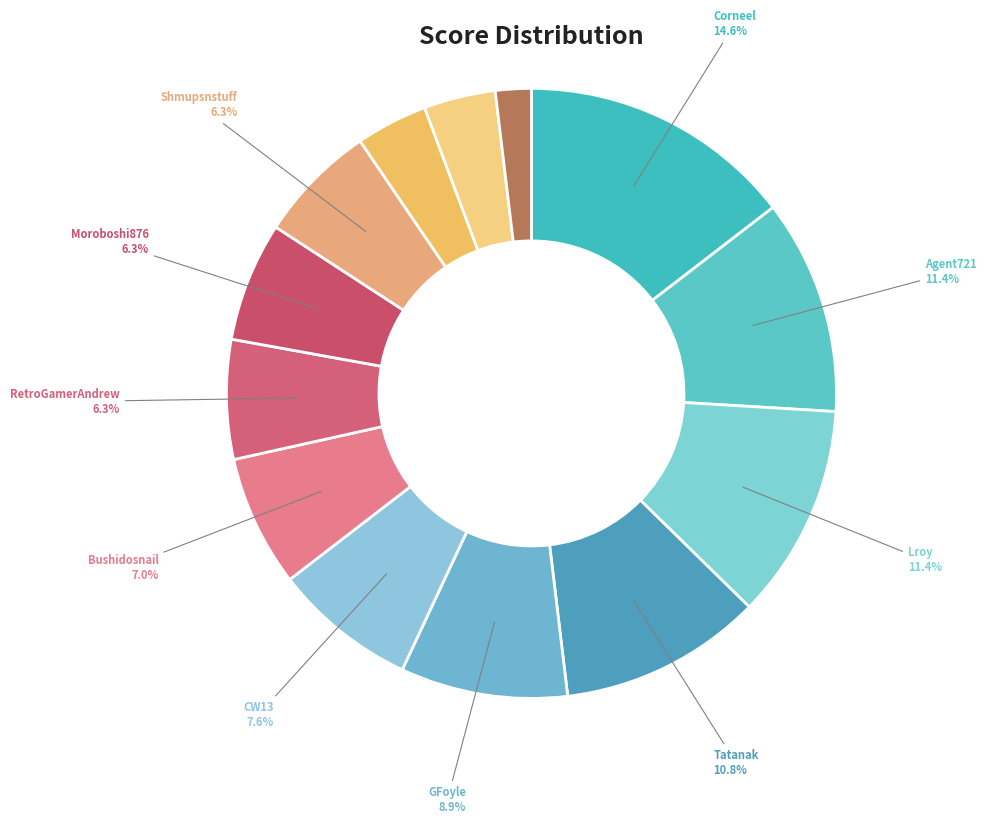

How many segments does this pie chart have?

13